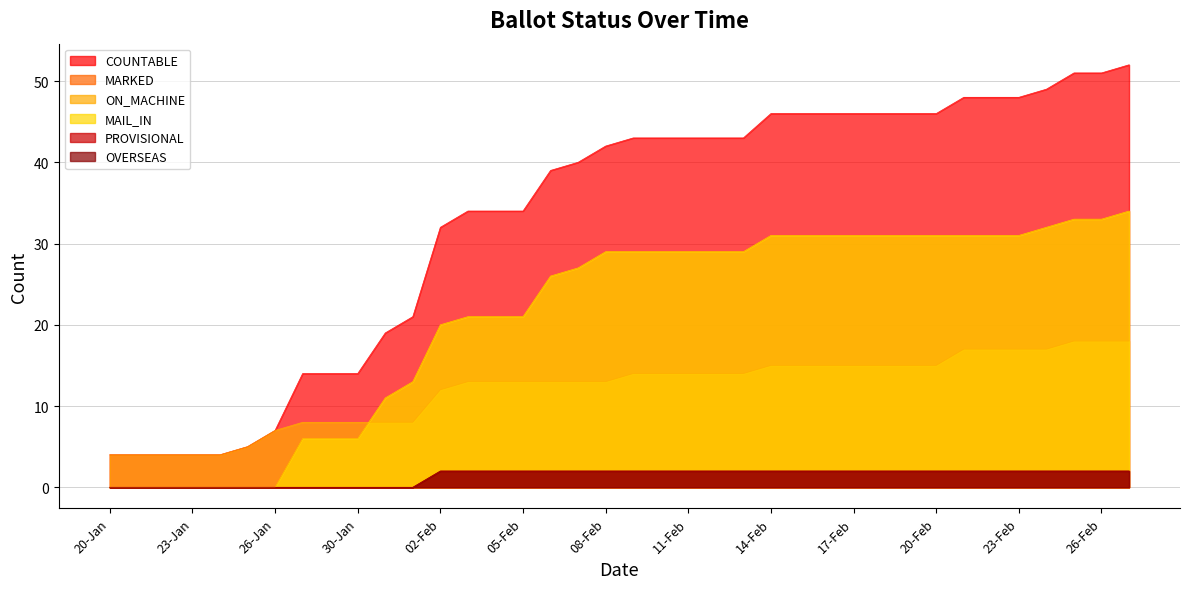

What is the sum of all OVERSEAS values?

52